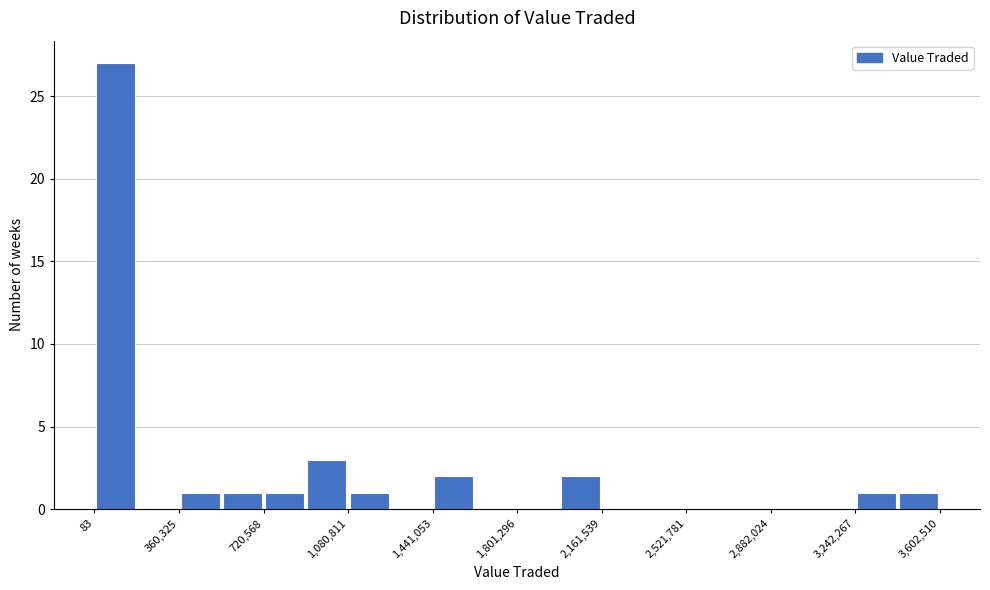

Around what value on the x-axis is the tallest bar? Give the approximate position of its centre, as read against the axis.

100000